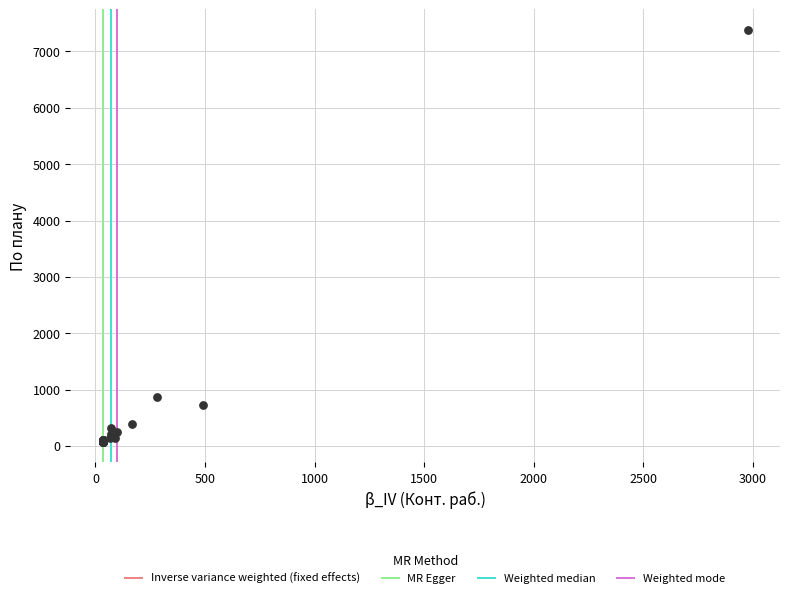

What Y value in the scatter plot is closest to 3726?

864